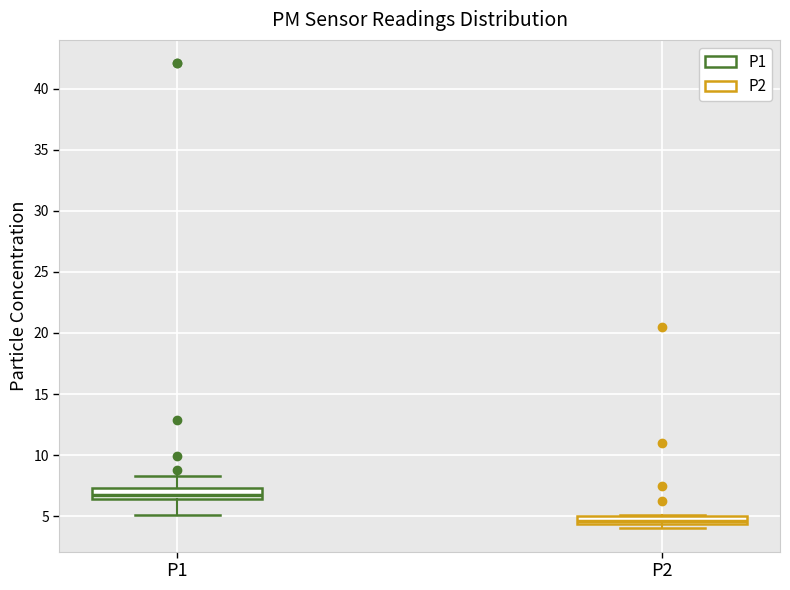

Which box's median line is the lowest?

P2